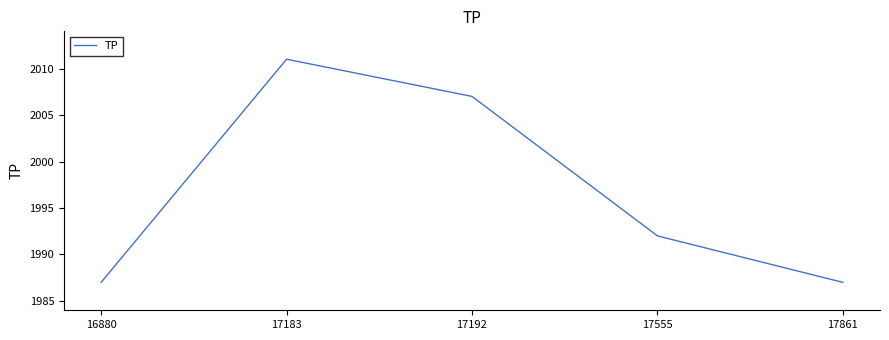

Where does the data first go above 1992?

17183